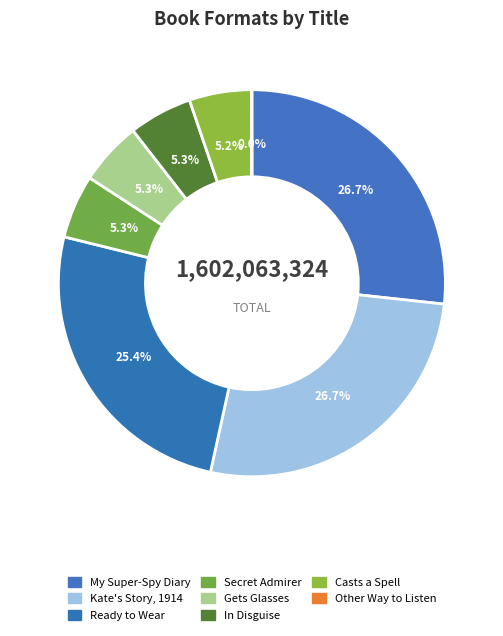

Does Ready to Wear account for over 50% of the chart?

No